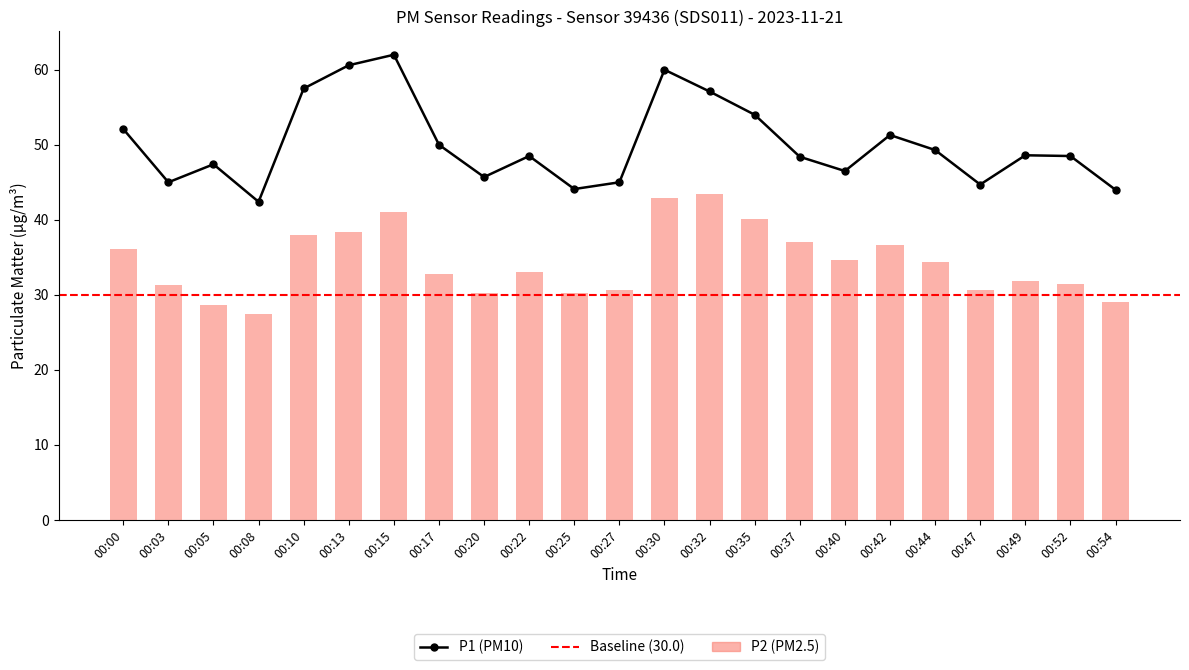

What is the difference between the P2 values at 00:35 and 00:00?

4.0